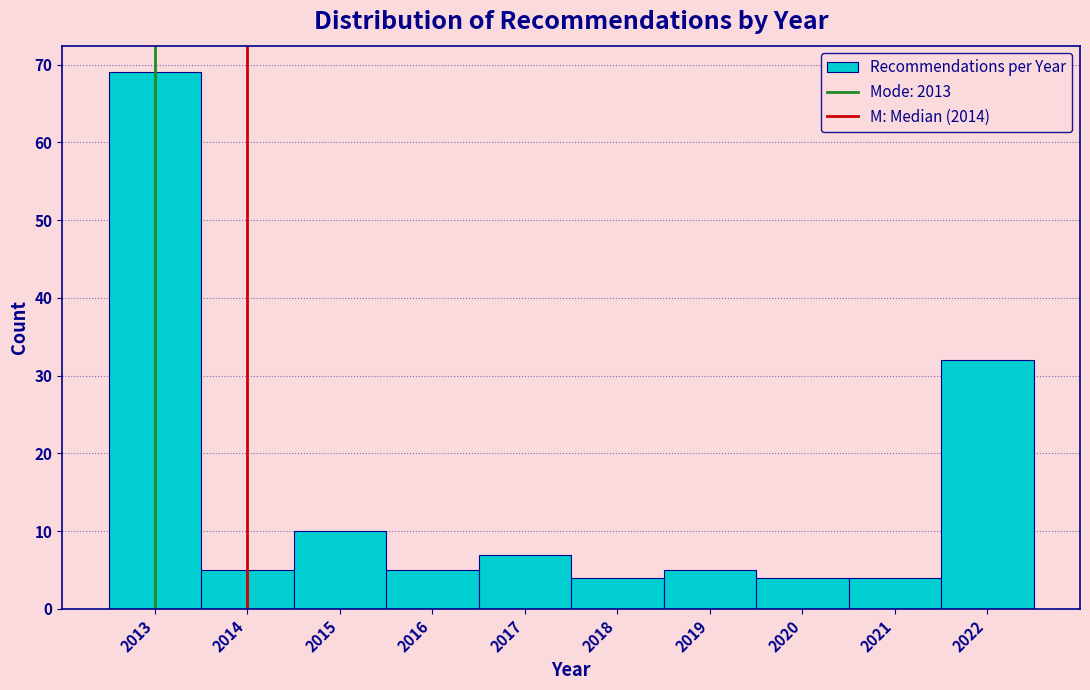

How tall is the bar that spans 2020.5 to 2021.5 on the x-axis? The values are not printed on the chart, so give them approximately, as read against the axis.

4